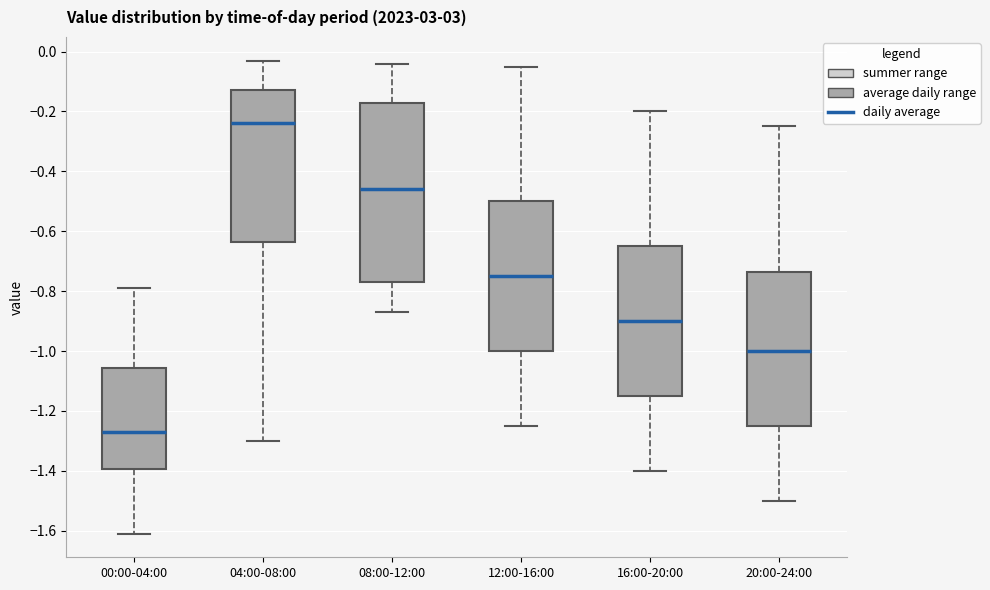

Which box has the highest median line?

04:00-08:00